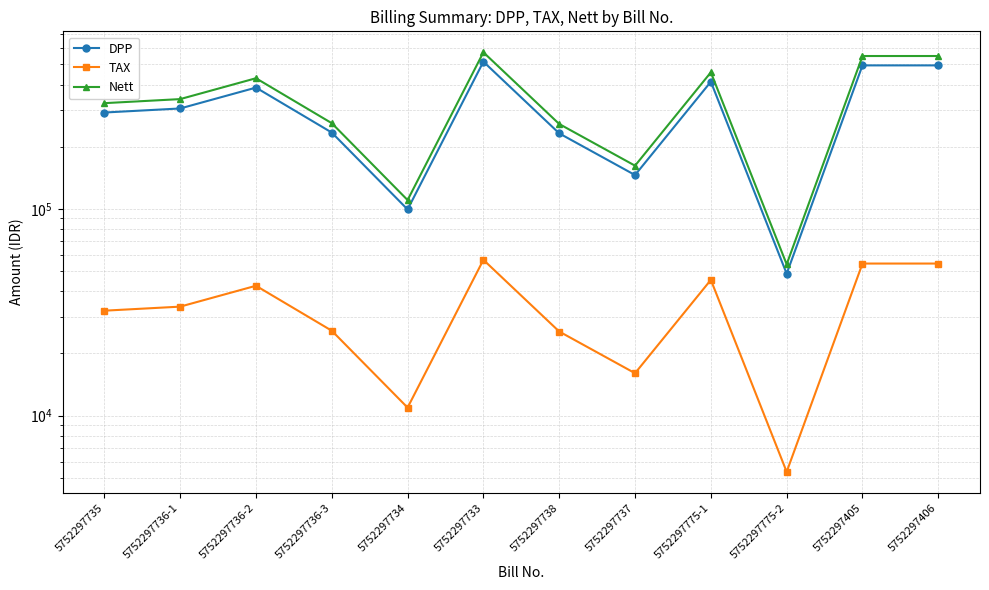

Where is Nett nearest to the value 313289?

5752297735